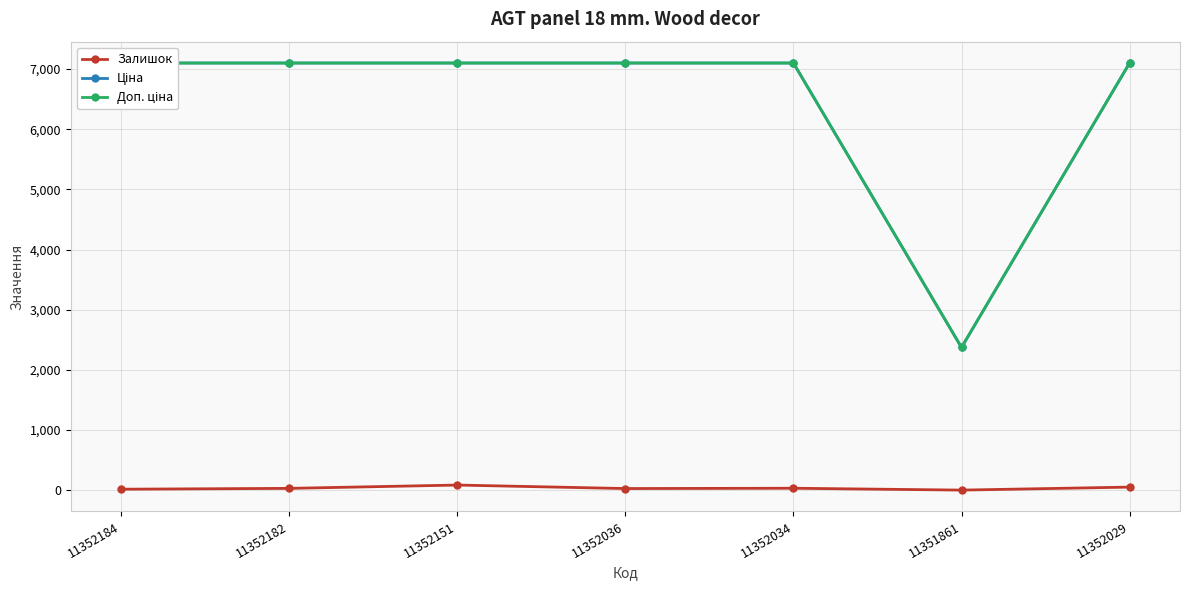

Reading right to left, list all the values displayed in this chart.

Залишок: 11352029=52.0	11351861=2.0	11352034=33.0	11352036=28.0	11352151=86.0	11352182=31.0	11352184=17.0
Ціна: 11352029=7098.8	11351861=2372.4	11352034=7098.8	11352036=7098.8	11352151=7098.8	11352182=7098.8	11352184=7098.8
Доп. ціна: 11352029=7098.8	11351861=2372.0	11352034=7098.8	11352036=7098.8	11352151=7098.8	11352182=7098.8	11352184=7098.8